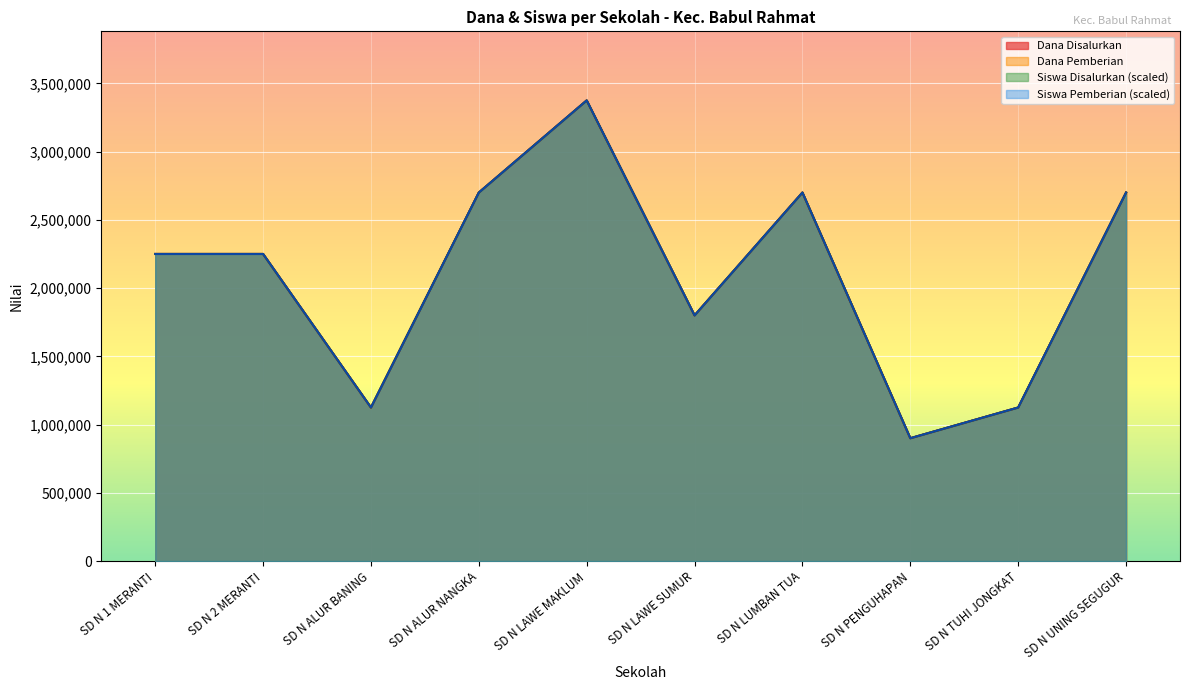

At which category does Dana Pemberian reach its first local peak?

SD N LAWE MAKLUM